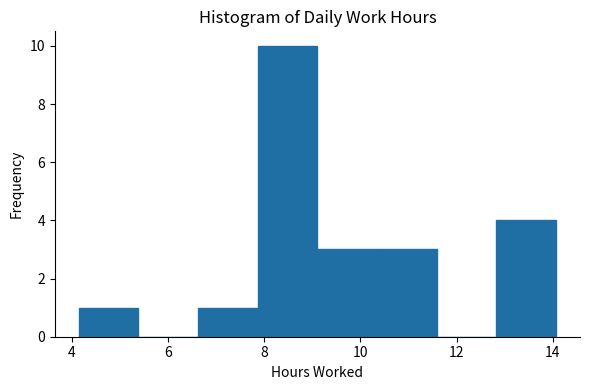

Which range on the x-axis has the tallest bar?

7.8 to 9.2